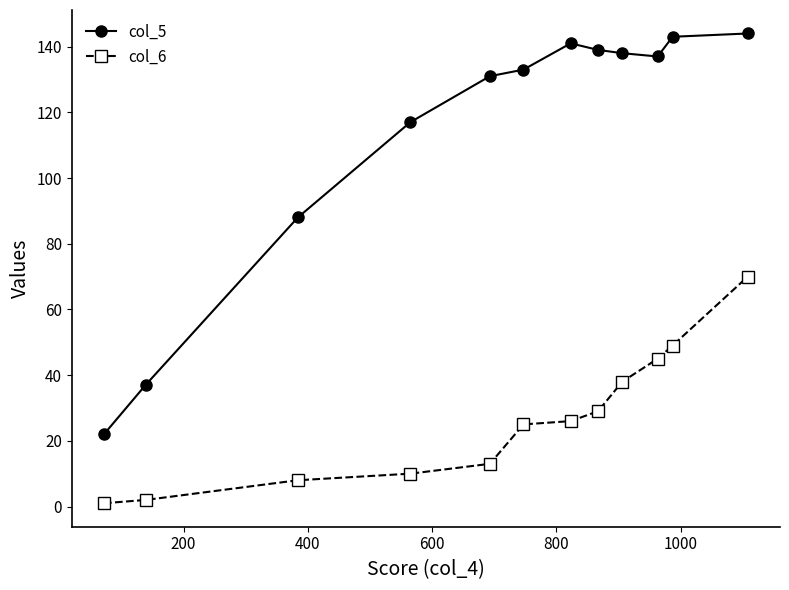

True or false: col_5 and col_6 intersect in this chart.

False